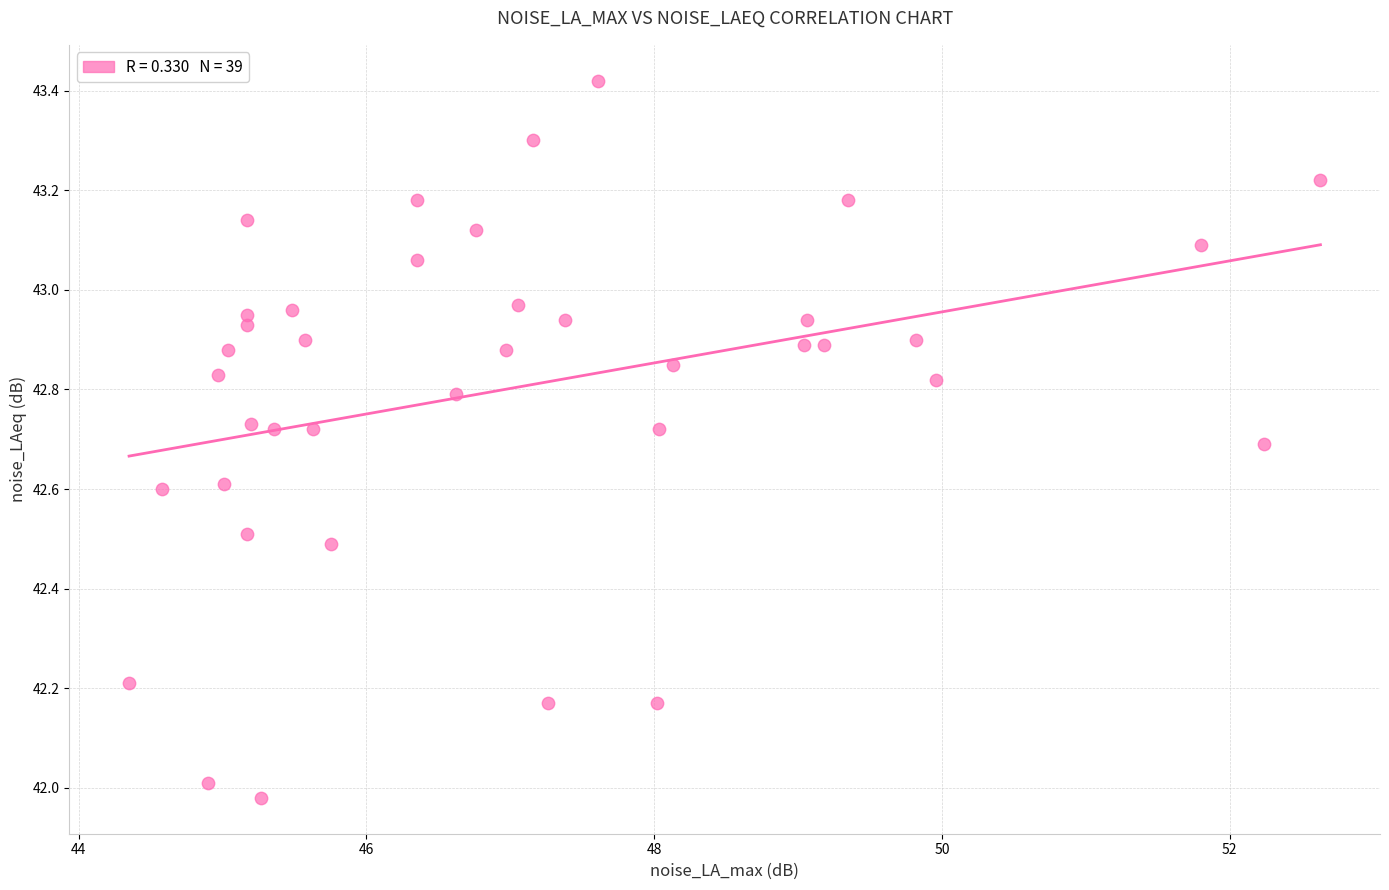

What is the range of Y values (max minus min)?

1.4